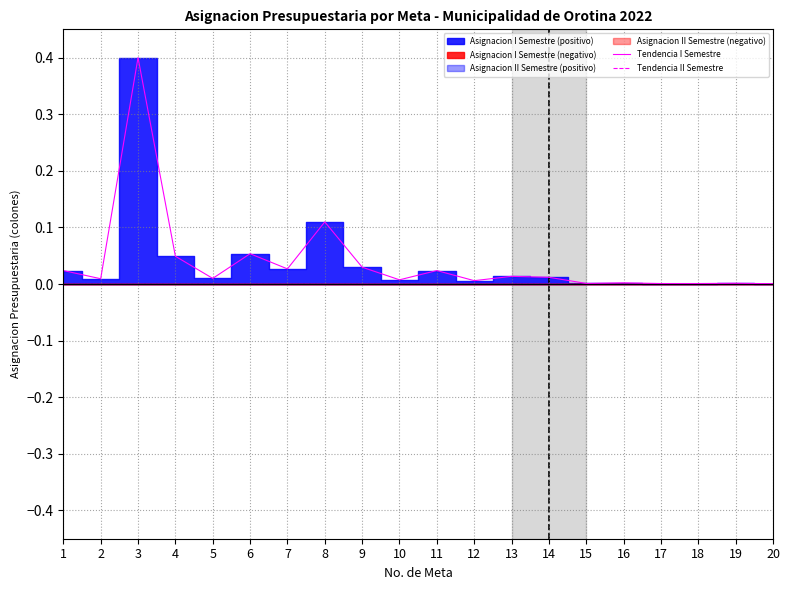

Which has a higher value, 11 or 4?

4